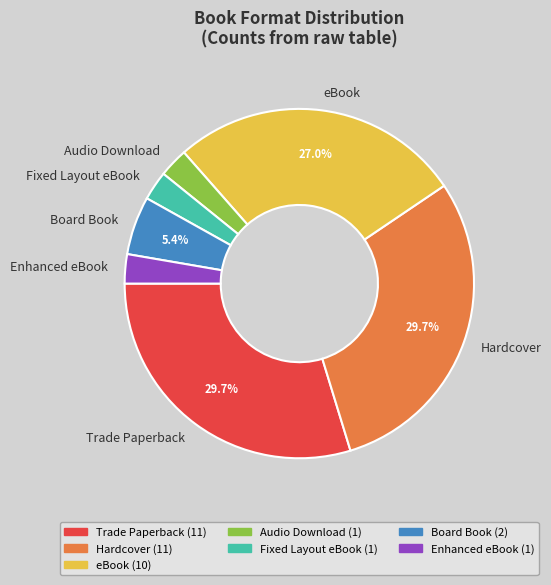

Between Fixed Layout eBook and eBook, which is larger?

eBook